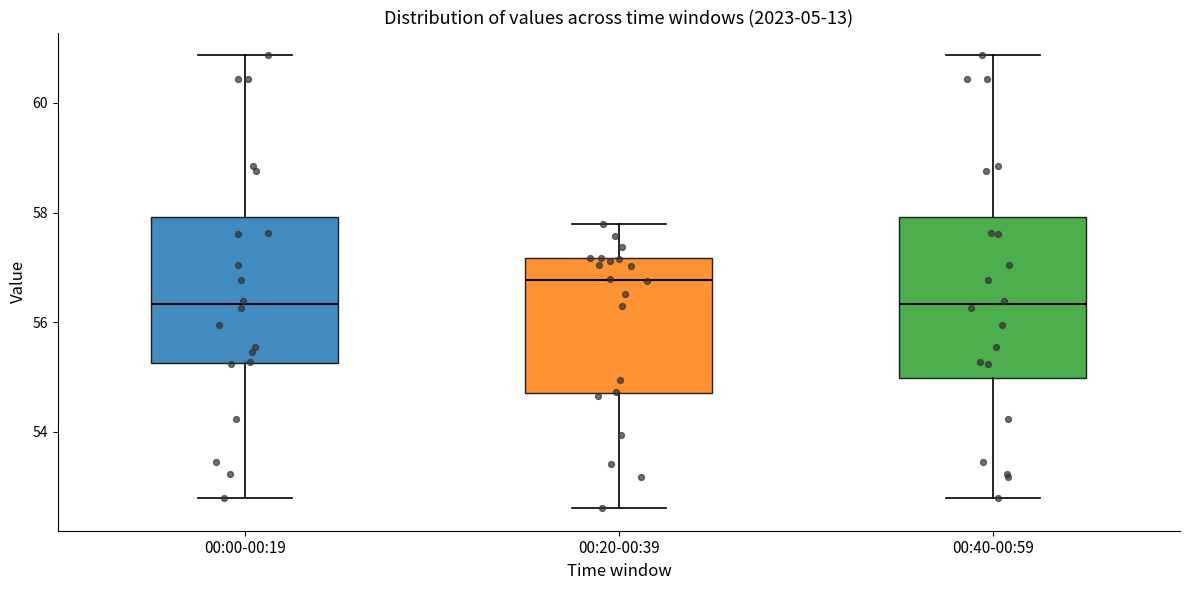

Reading left to right, transcribe this box plot: for each box, give where its median line is, the range the box spans, and where its two whiskers end, as read against the y-axis. The values are not printed on the chart, so give them approximately, as read against the axis.

00:00-00:19: median 56.4, box 55.2 to 58.0, whiskers 52.8 to 60.8
00:20-00:39: median 56.8, box 54.8 to 57.2, whiskers 52.6 to 57.8
00:40-00:59: median 56.4, box 55.0 to 58.0, whiskers 52.8 to 60.8